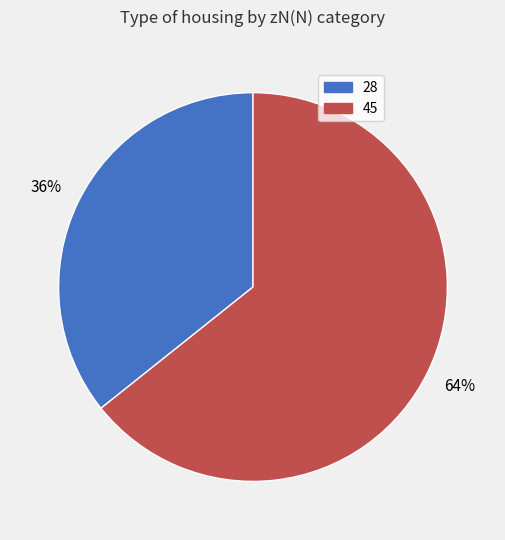

To the nearest percent, what portion does 28 represent?

36%